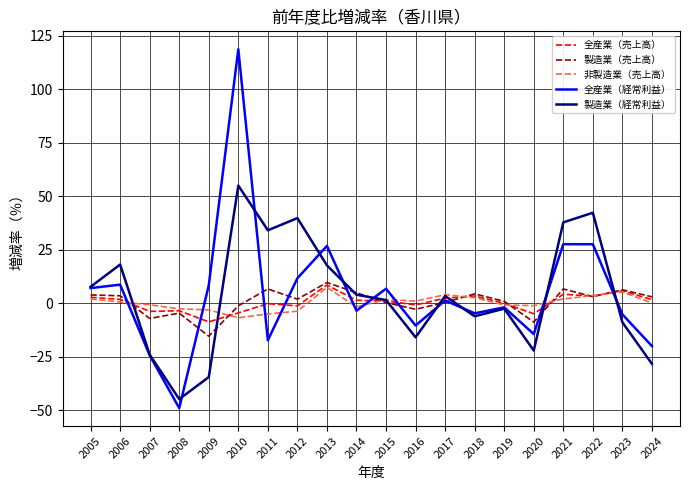

In 全産業（経常利益）, how many points are lower than both neighbors (excluding endpoints)?

6